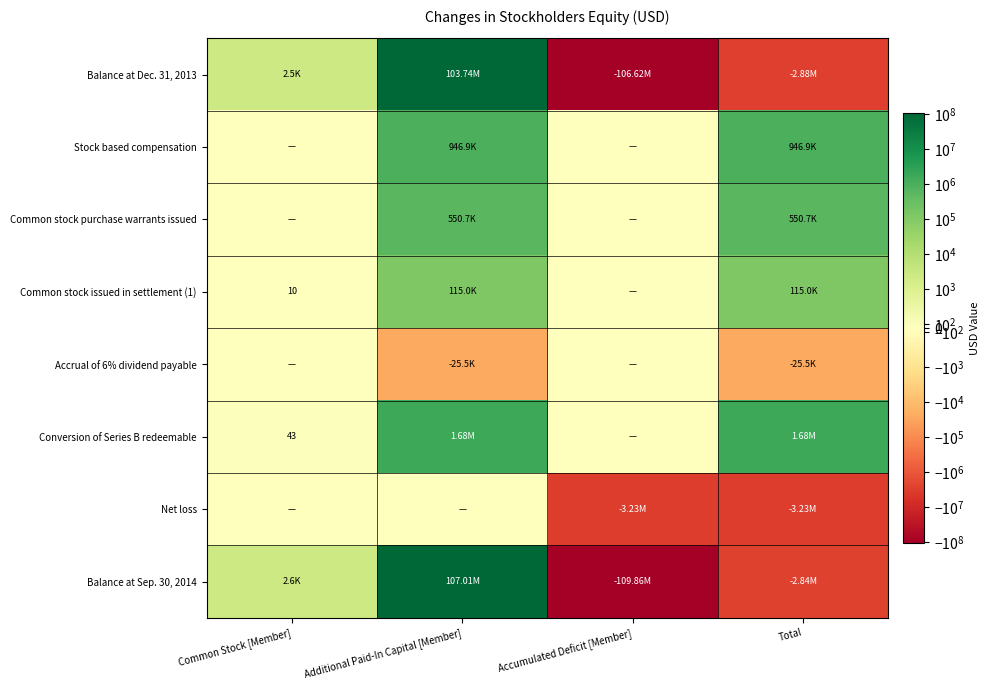

Which series has the largest range (max minus min)?

Balance at Sep. 30, 2014